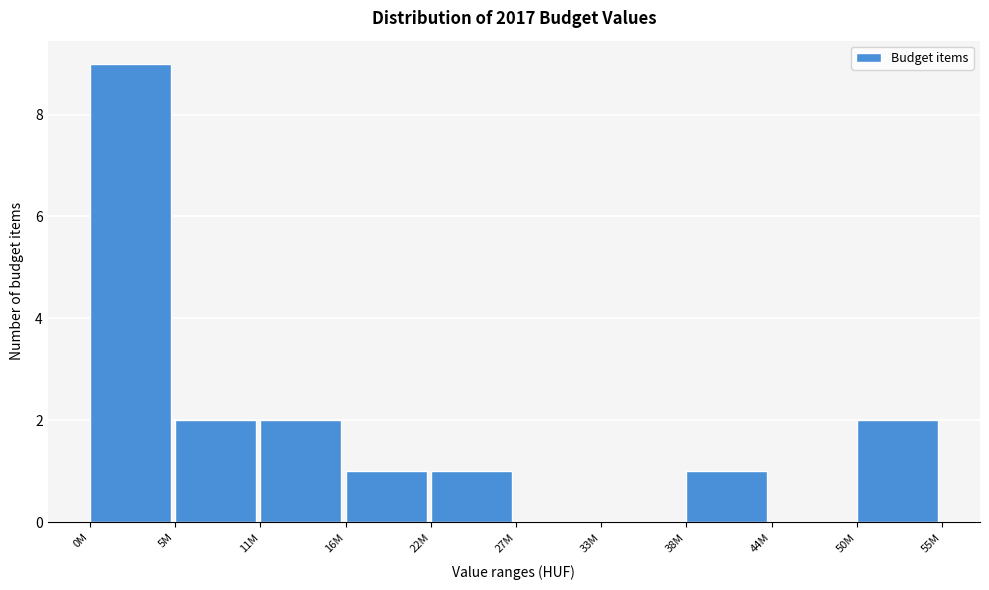

Reading right to left, extract all data points from this chart.

50M=2	44M=0	38M=1	33M=0	27M=0	22M=1	16M=1	11M=2	5M=2	0M=9